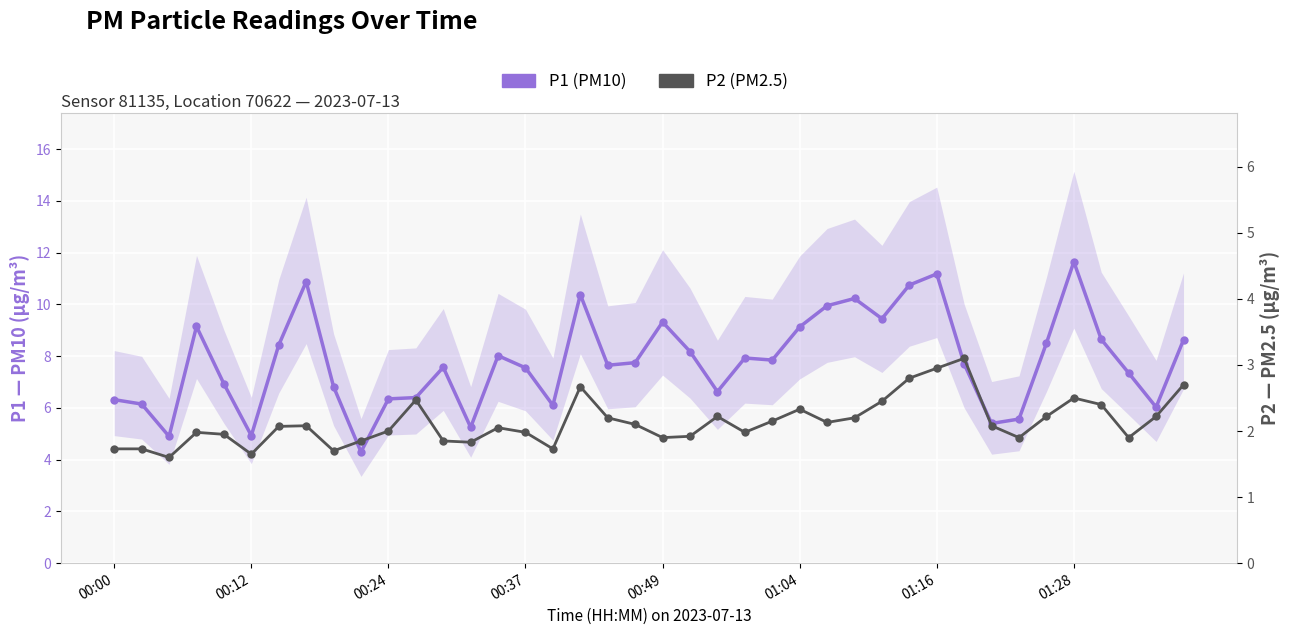

What is the difference between the P1 (PM10) values at 22 and 13?

1.4